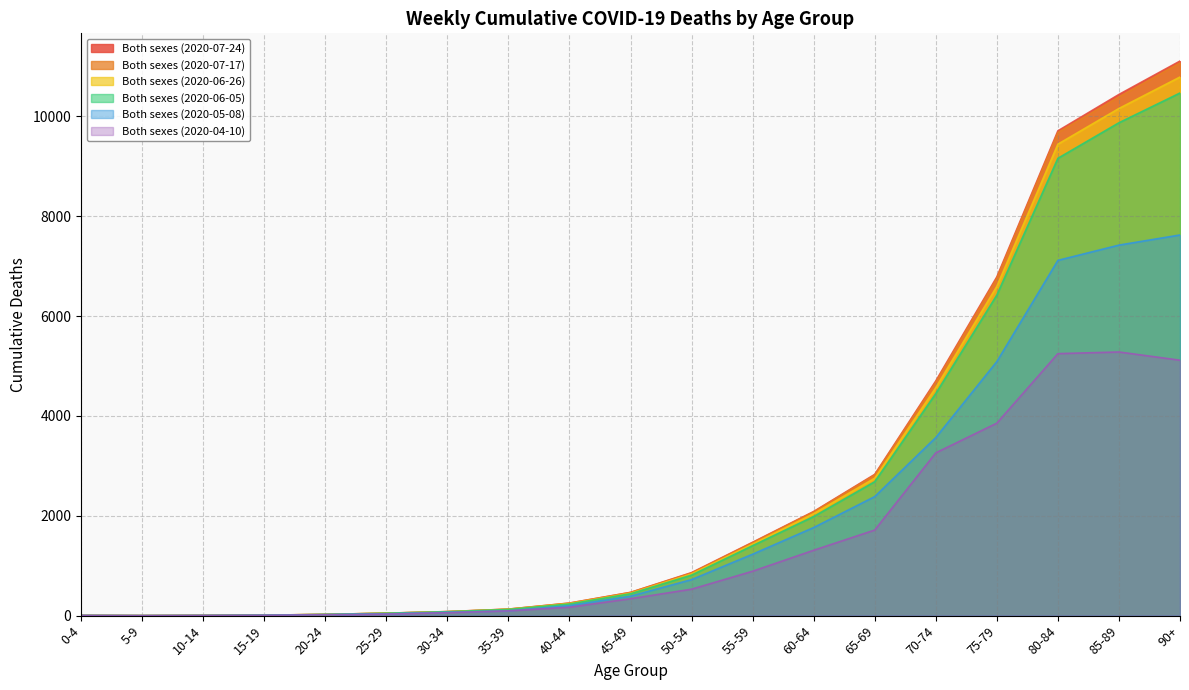

In Both sexes (2020-06-05), how many points are lower than both neighbors (excluding endpoints)?

1